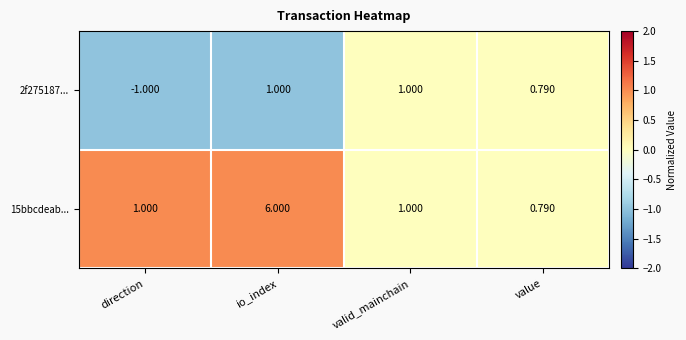

Is the value of 2f275187... at direction greater than the value of 15bbcdeab... at io_index?

No